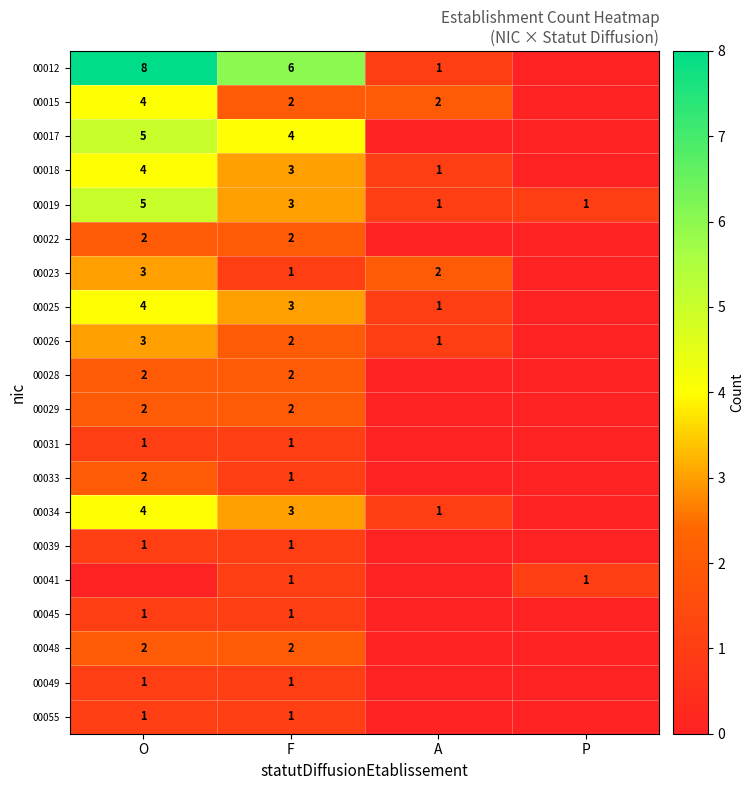

The 00028 series shows 2 at F. True or false?

True